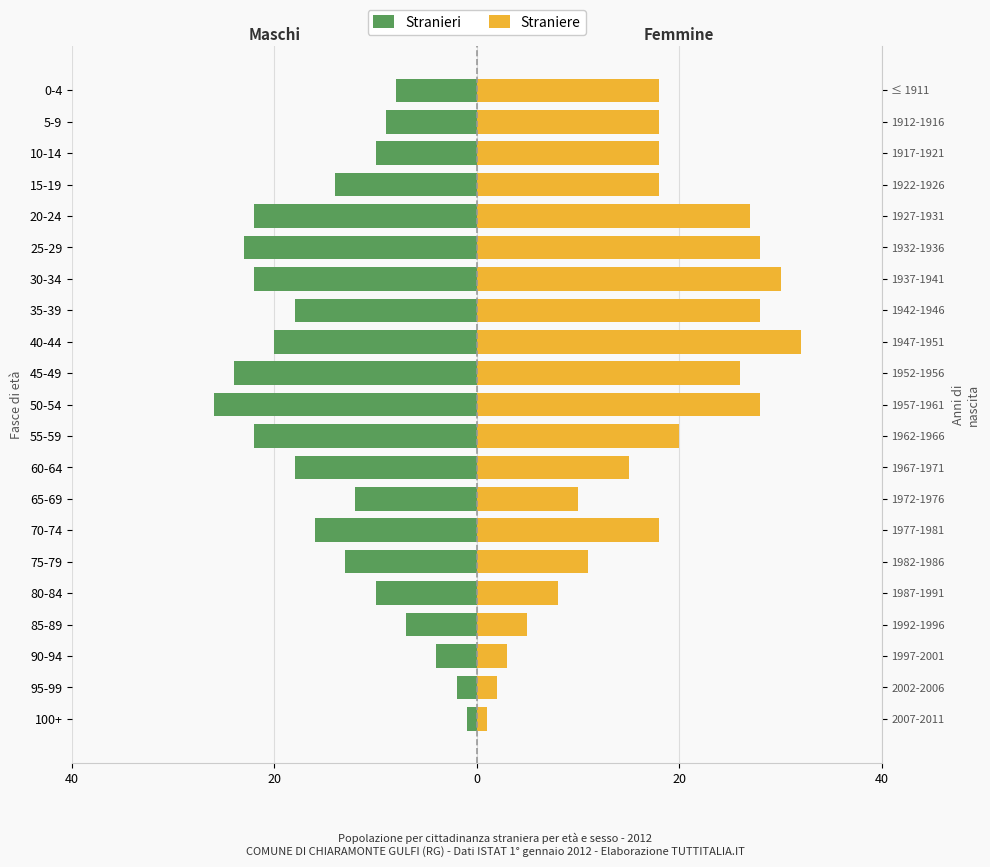

What is the average value of the Straniere series?

17